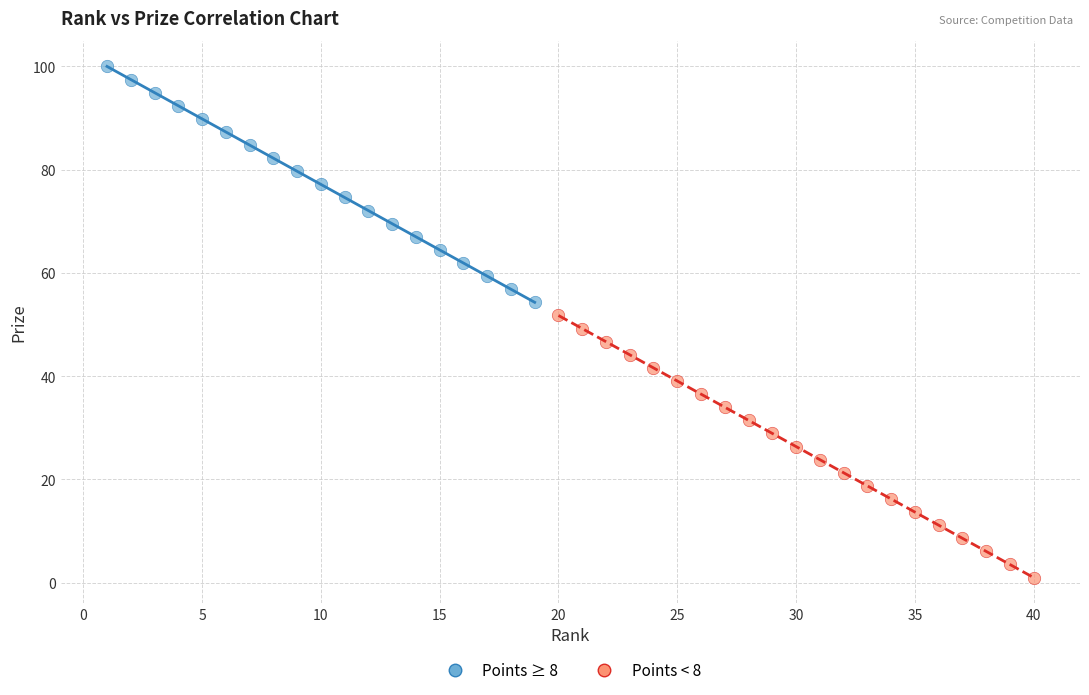

Which series has the largest Y range (max minus min)?

Points < 8